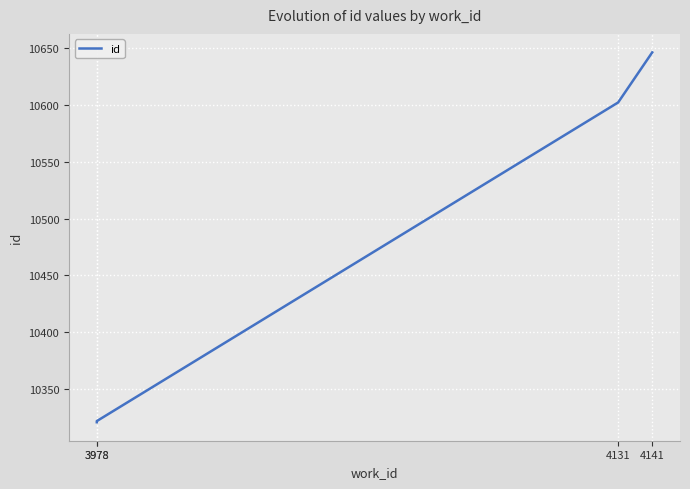

Reading right to left, what are all the values shown in this chart?

4141=10646	4131=10602	3978=10322	3978=10321